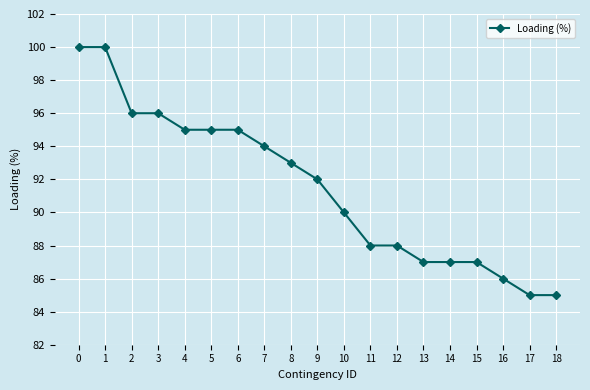

How many categories are shown in the chart?

19